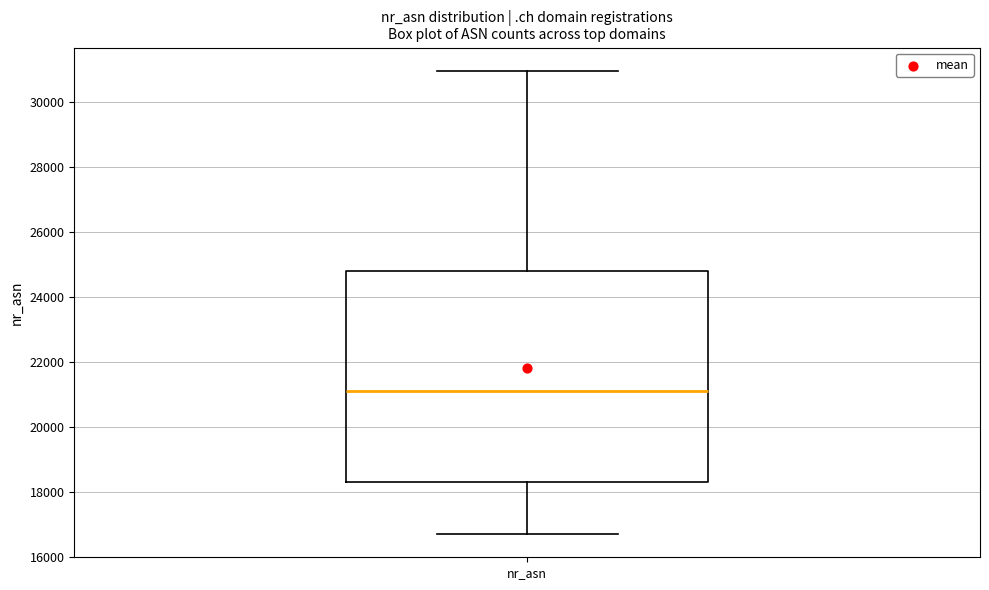

Where does the lower whisker of the box for nr_asn end on the y-axis? The values are not printed on the chart, so give them approximately, as read against the axis.

16800